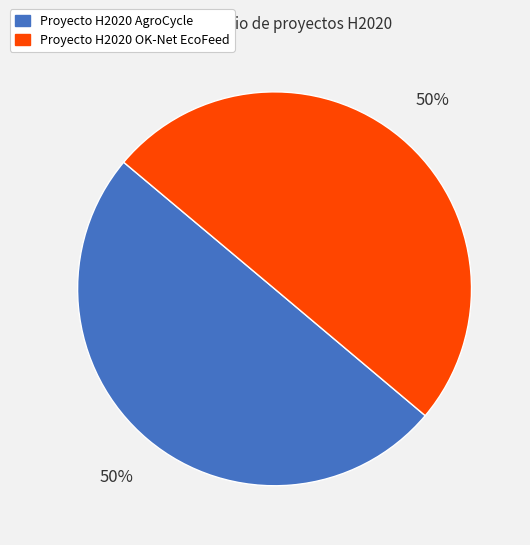

What percentage is the Proyecto H2020 AgroCycle slice, to the nearest percent?

50%